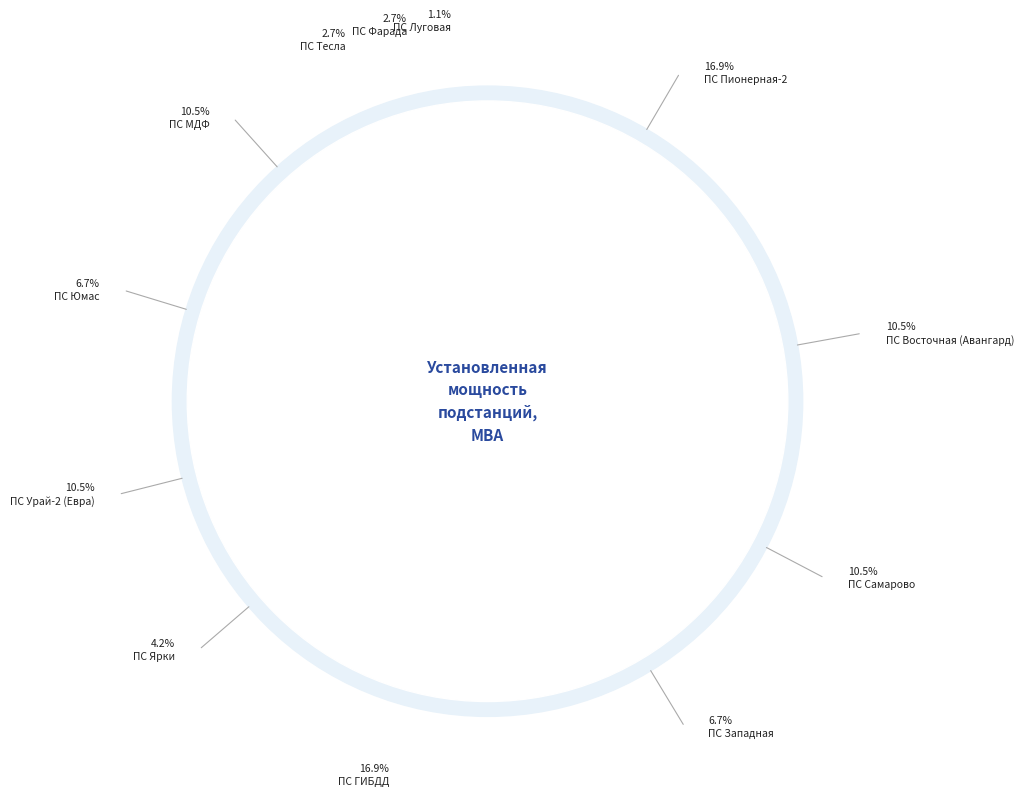

Is it true that ПС Луговая is 11% of the pie?

False